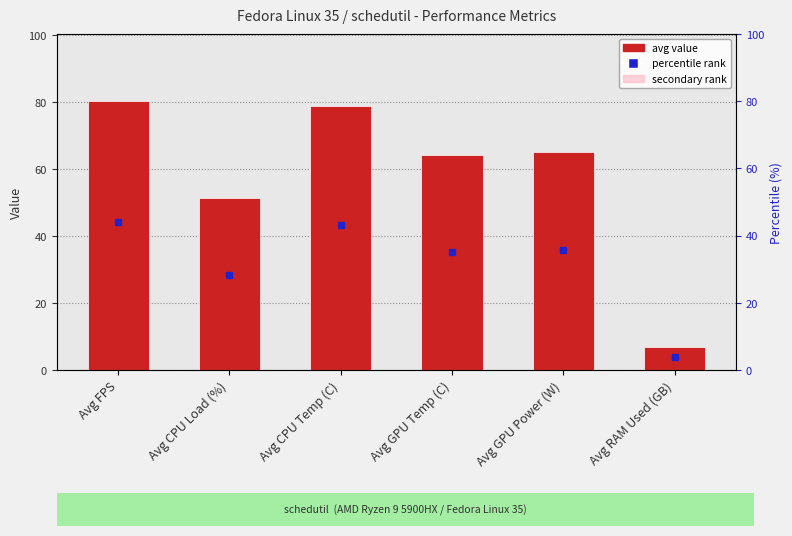

How many groups of bars are there?

6